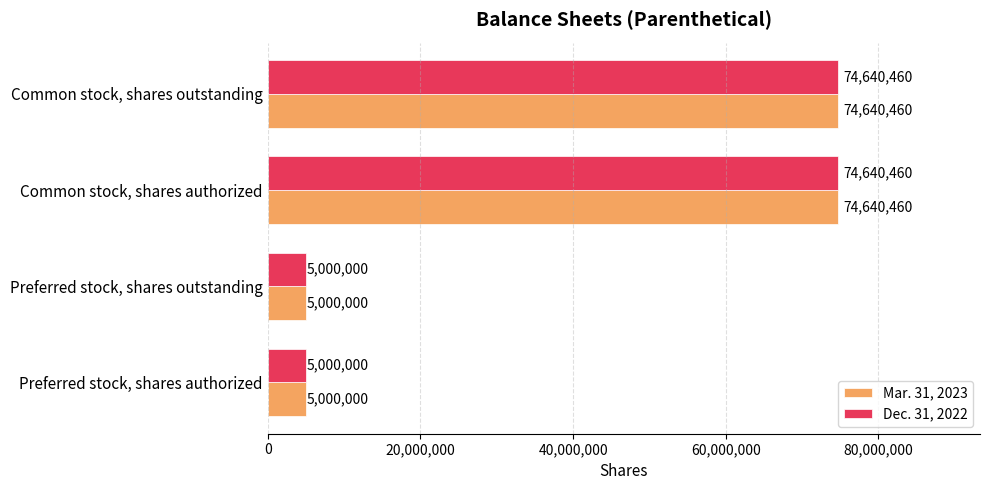

What is the average value of the Mar. 31, 2023 series?

39820230